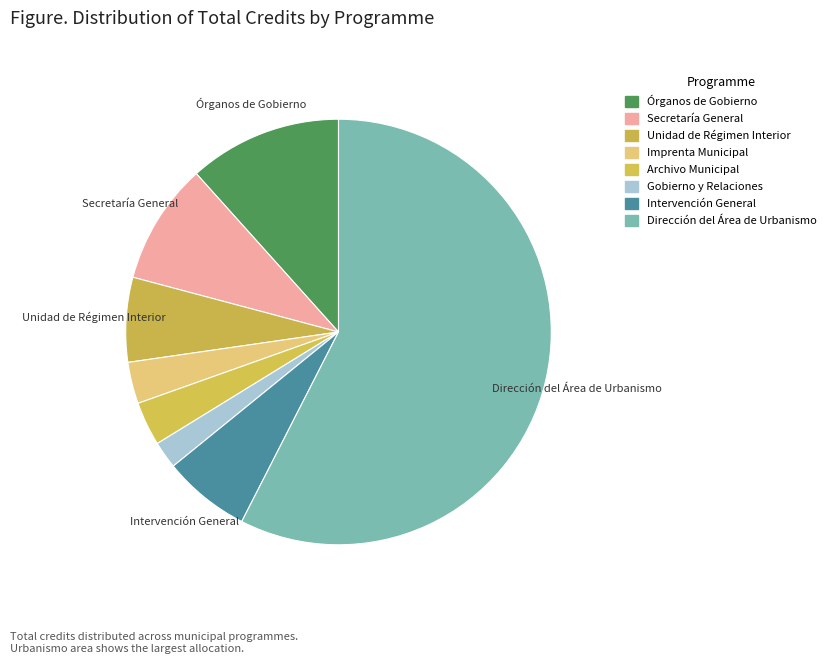

Count the number of slices in the pie.

8